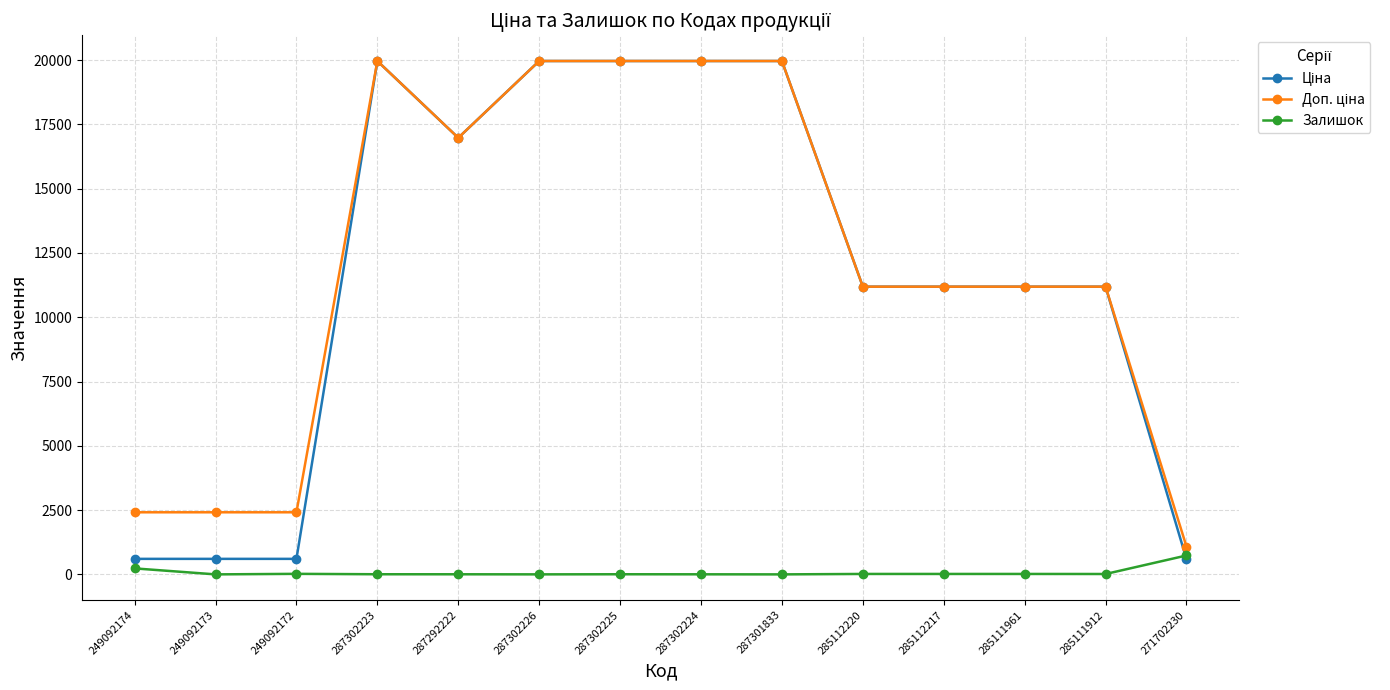

True or false: Залишок has a value of 4.0 at 287292222.

True